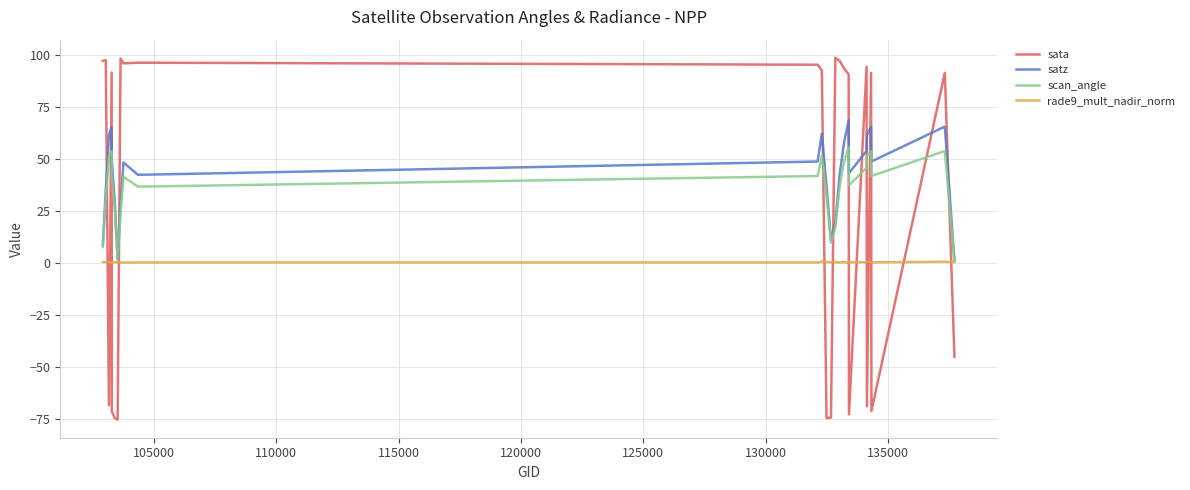

Which series has the largest range (max minus min)?

sata